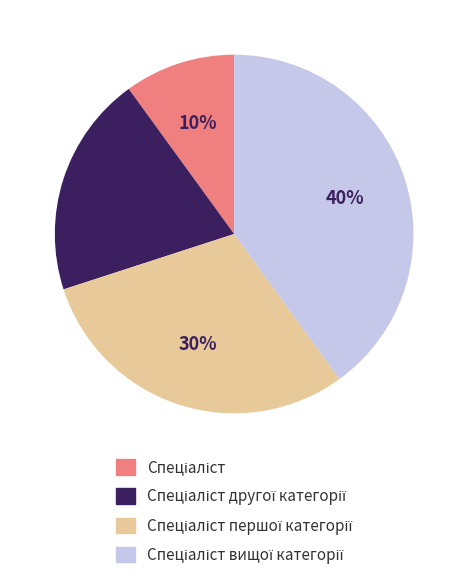

To the nearest percent, what is the difference between the largest and smallest slice percentages?

30%